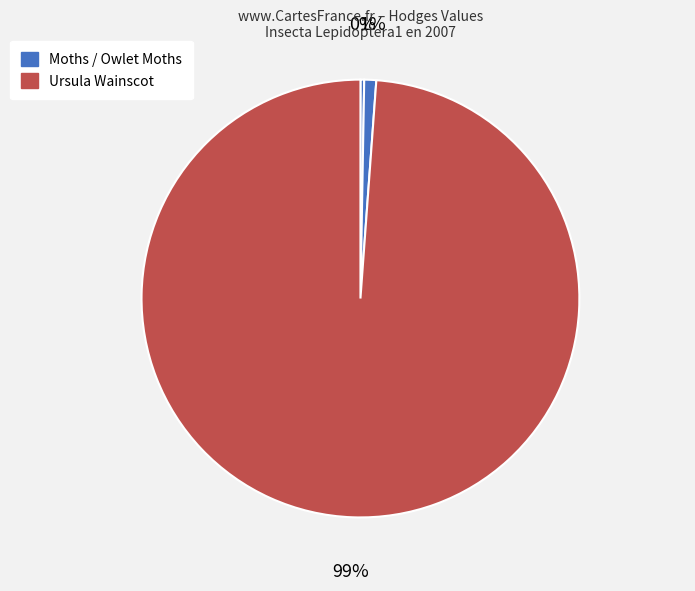

How many slices are in this pie chart?

3